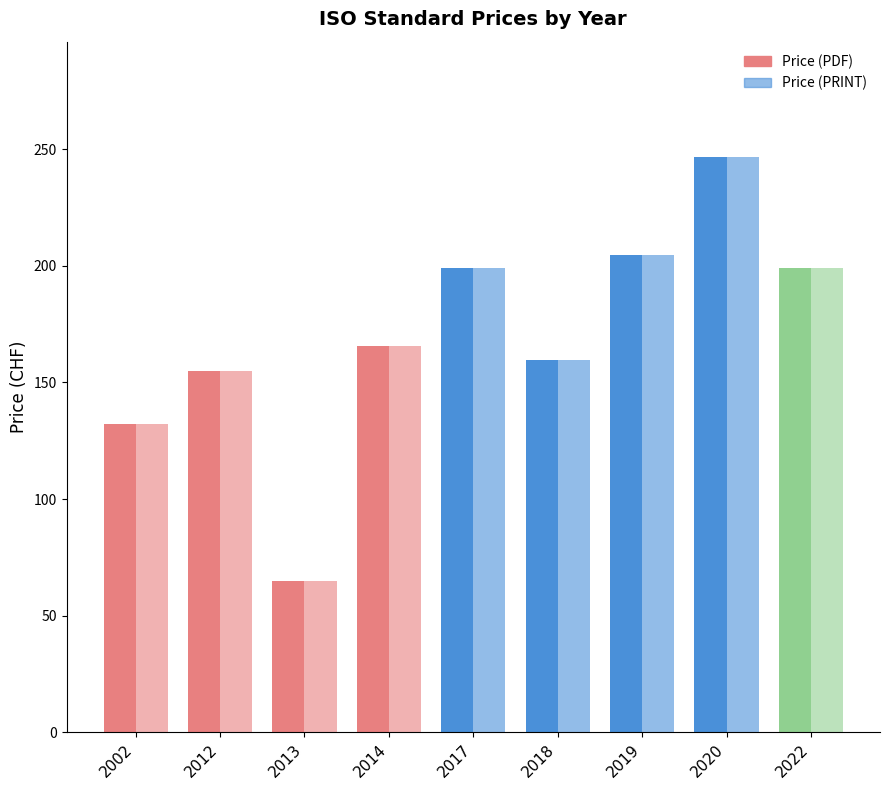

What is the value of the Price (PRINT) bar at the 6th from the left?

159.5